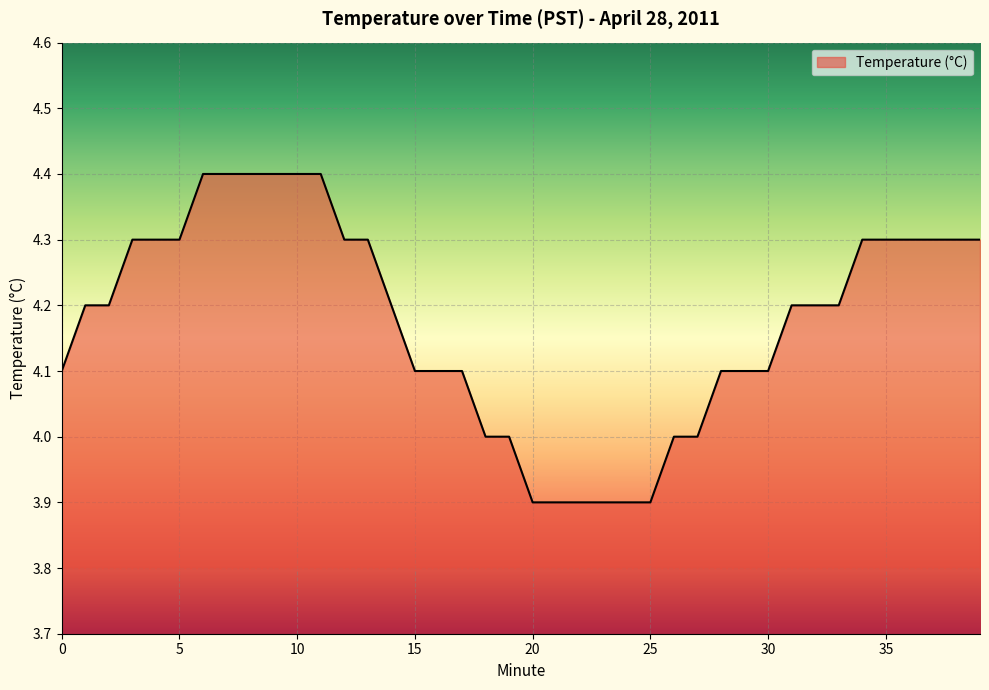

What is the maximum value shown in the chart?

4.4